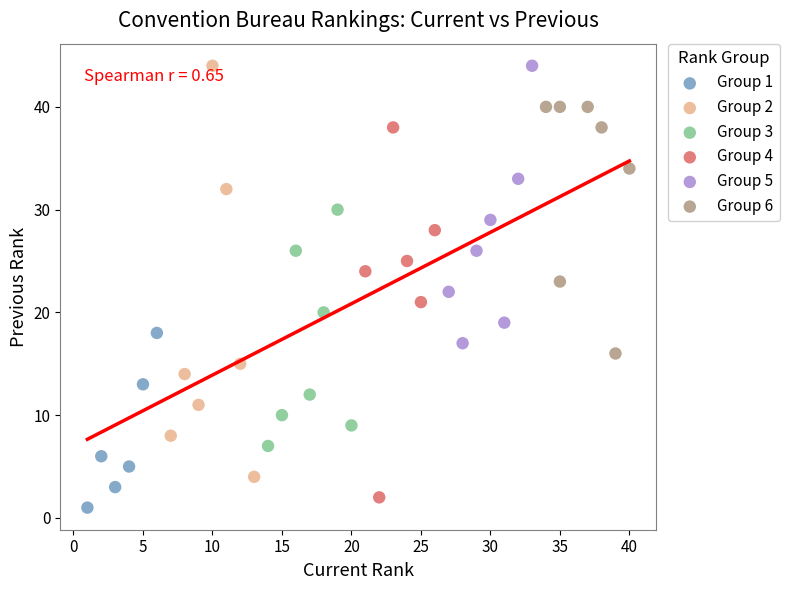

Which series has the largest Y range (max minus min)?

Group 2